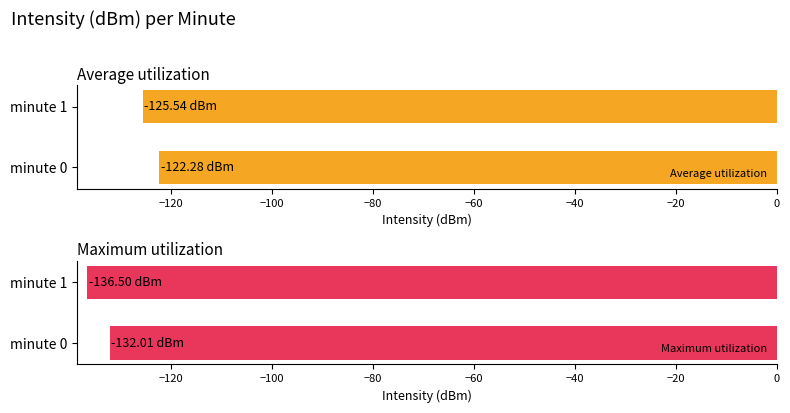

What is the average value of the Maximum utilization series?

-134.3